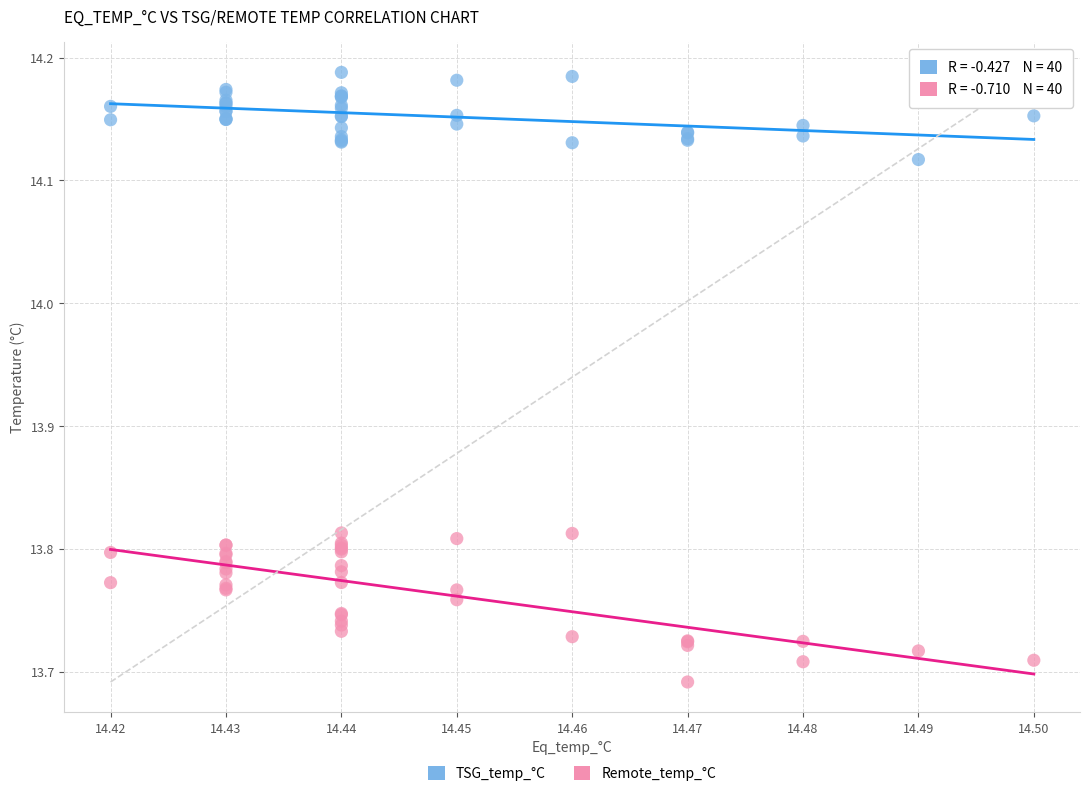

Which series has the widest spread of Y values?

Remote_temp_°C